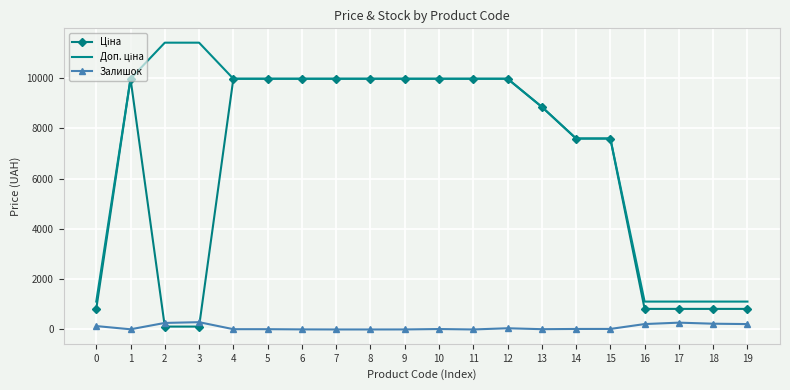

The value of Залишок at 3 is 290.0. True or false?

True